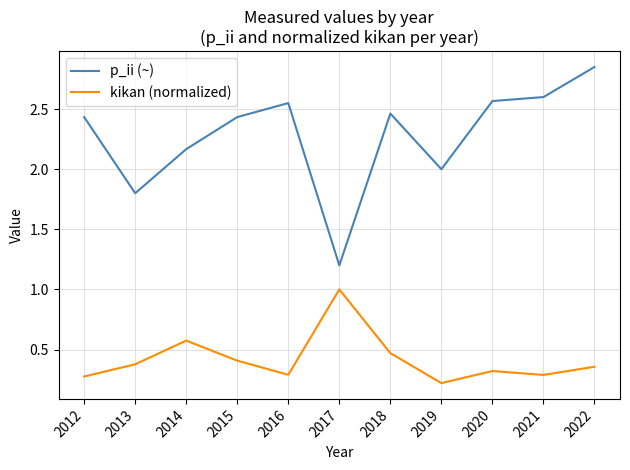

True or false: kikan (normalized) and p_ii (~) cross at least once.

False